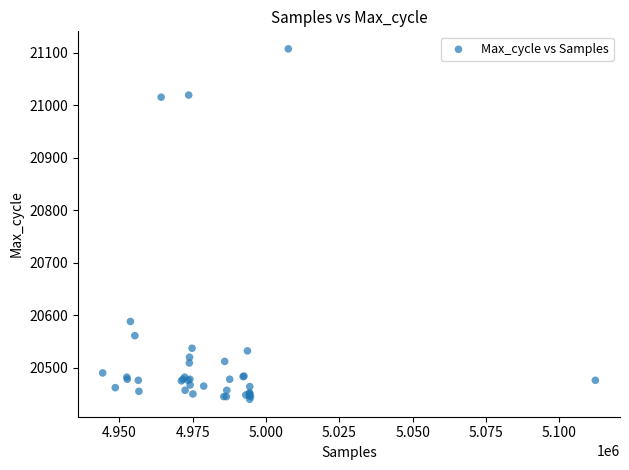

What Y value in the scatter plot is closest to 20773?

20588